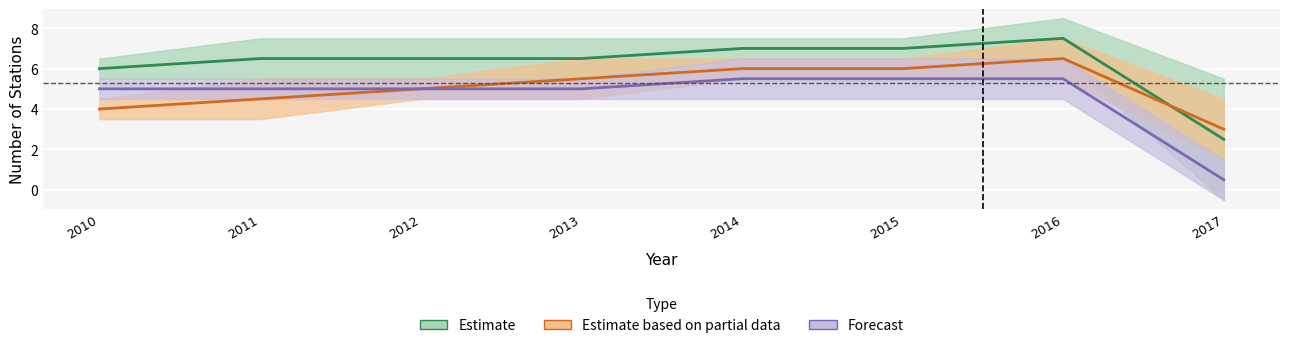

In Estimate, how many points are higher than both neighbors (excluding endpoints)?

1